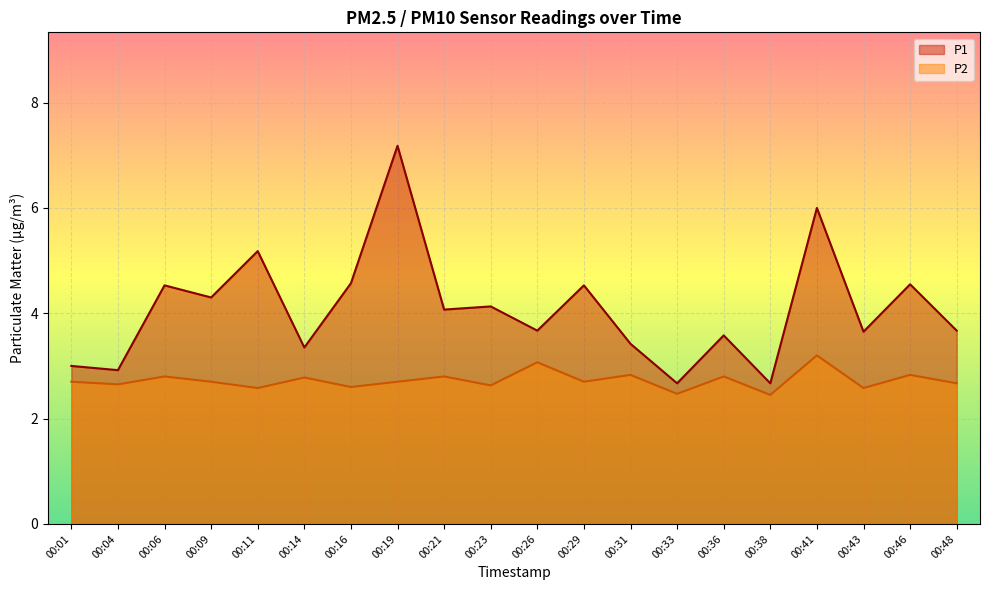

Reading left to right, transcribe all the data shown in this chart.

P1: 3.0	2.9	4.5	4.3	5.2	3.4	4.6	7.2	4.1	4.1	3.7	4.5	3.4	2.7	3.6	2.7	6.0	3.6	4.5	3.7
P2: 2.7	2.6	2.8	2.7	2.6	2.8	2.6	2.7	2.8	2.6	3.1	2.7	2.8	2.5	2.8	2.5	3.2	2.6	2.8	2.7